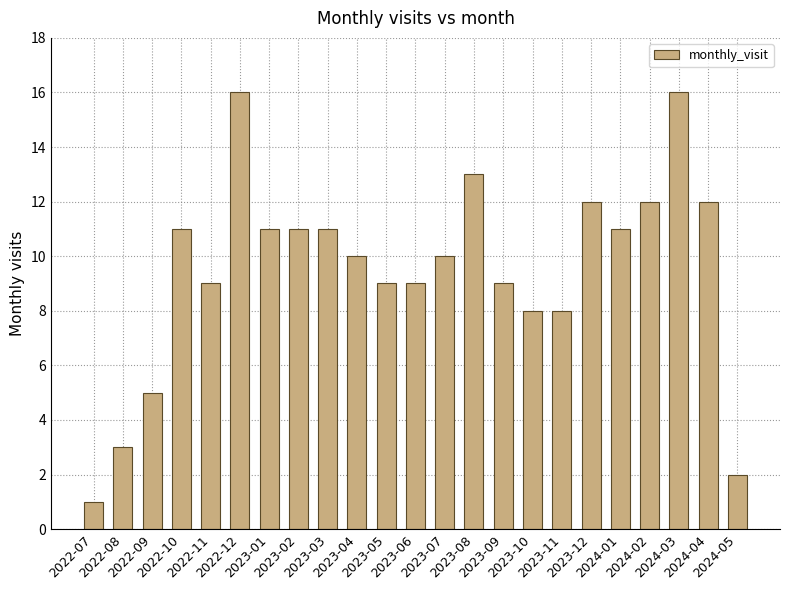

Are the bars horizontal?

No